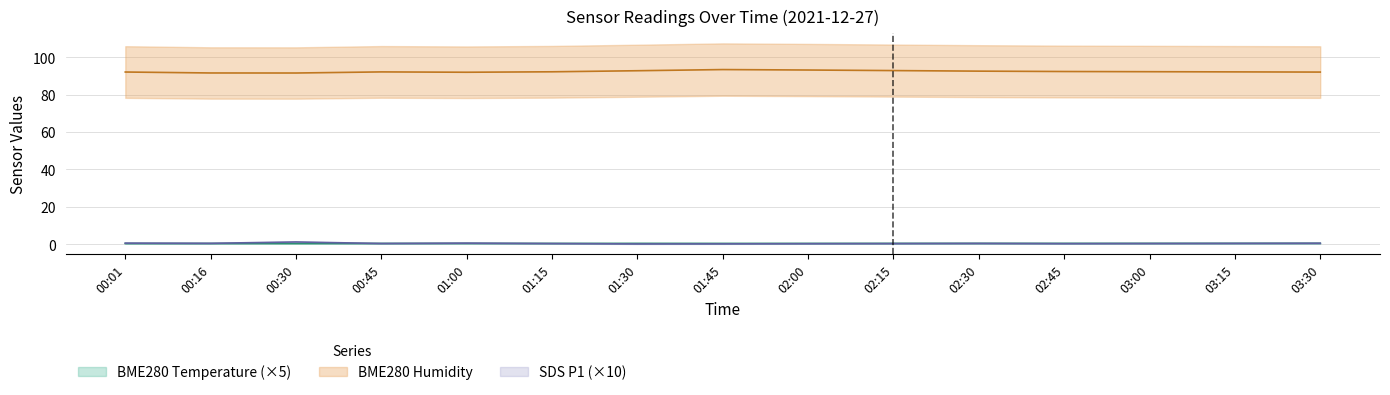

At which category does SDS_P1 reach its first local valley?

00:16